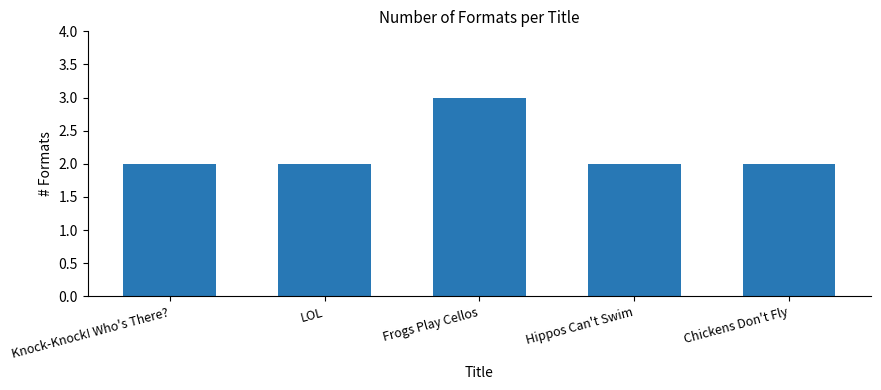

What is the maximum value shown in the chart?

3